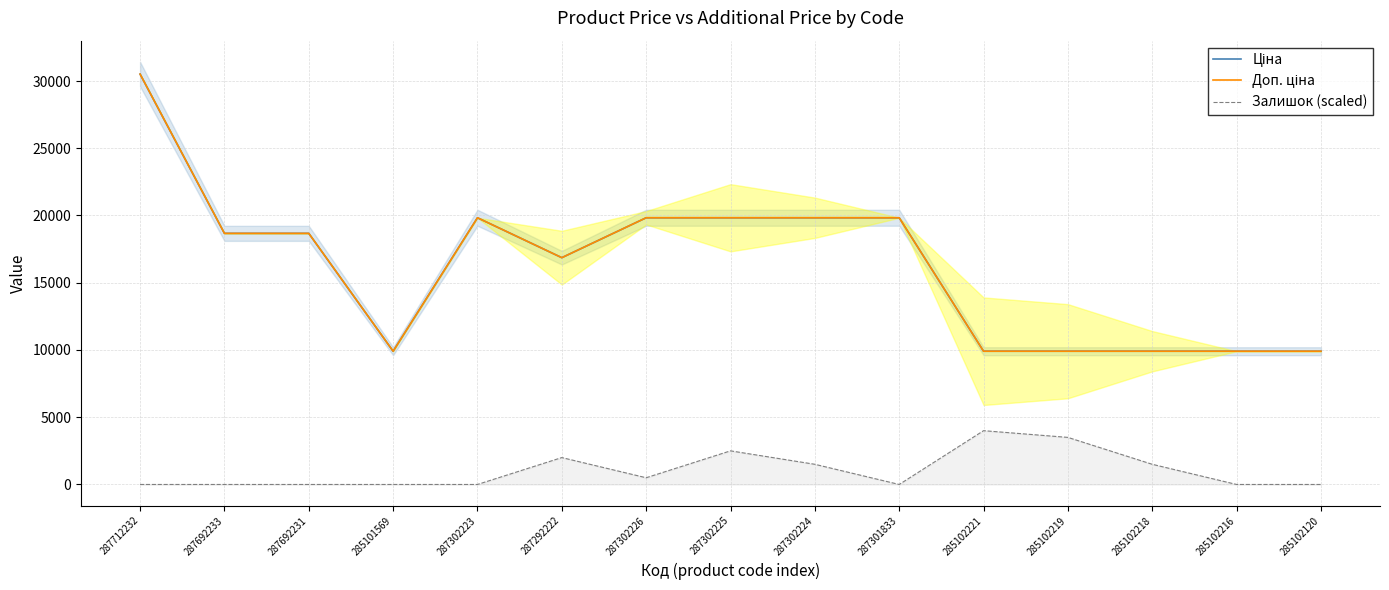

Is it true that Залишок (scaled) equals 2500.0 at 287302225?

True